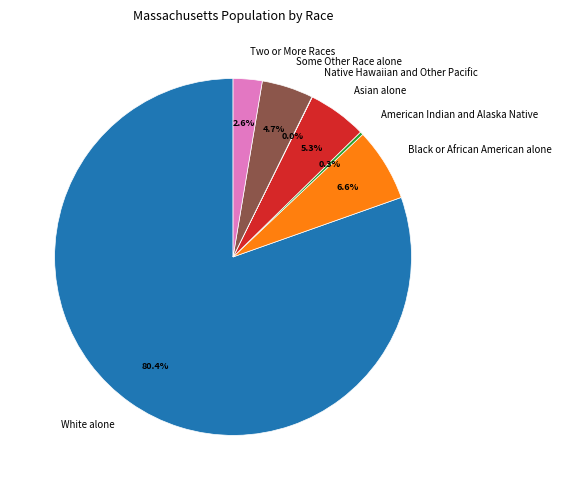

Is the sum of White alone and Black or African American alone greater than half?

Yes